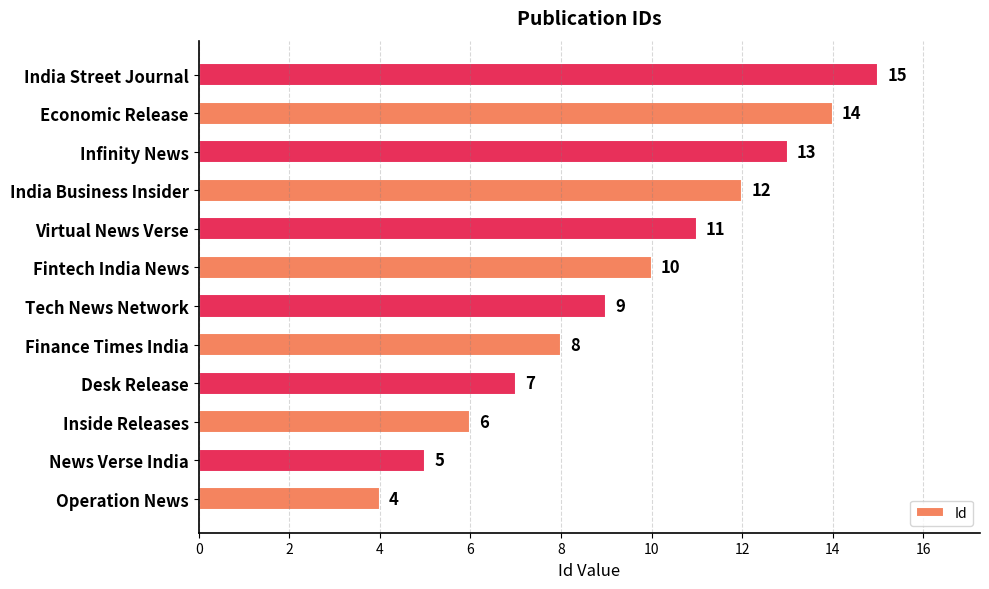

At which label is the value closest to 9?

Tech News Network